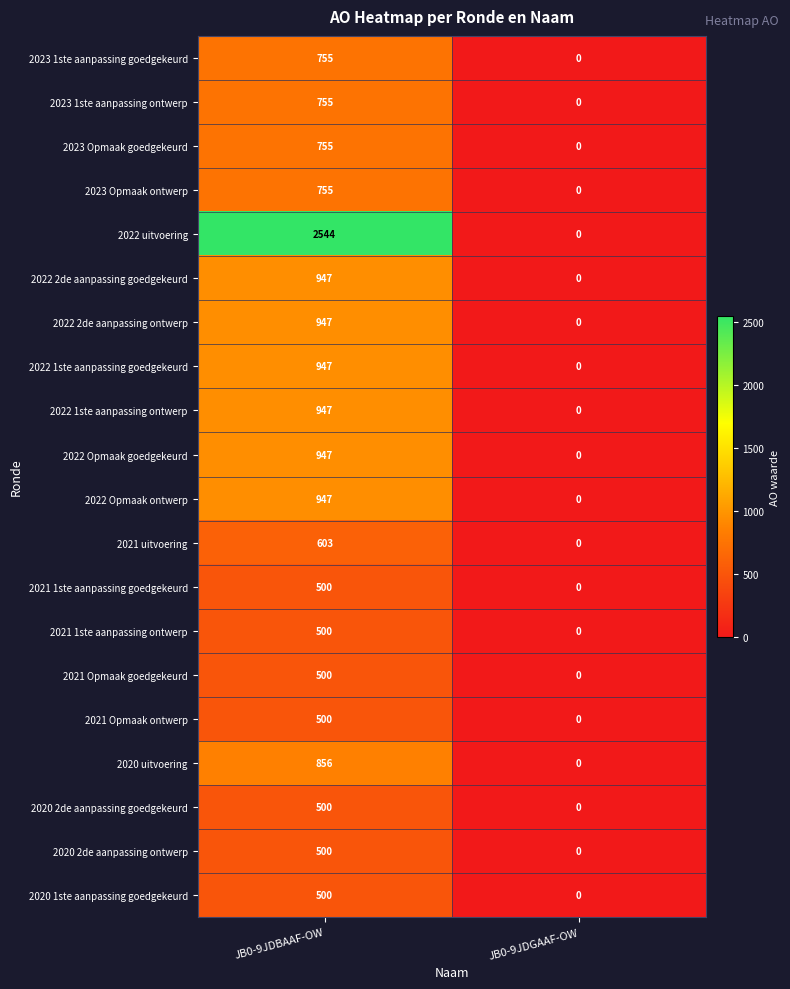

Is it true that 2021 Opmaak ontwerp equals 209 at JB0-9JDBAAF-OW?

False